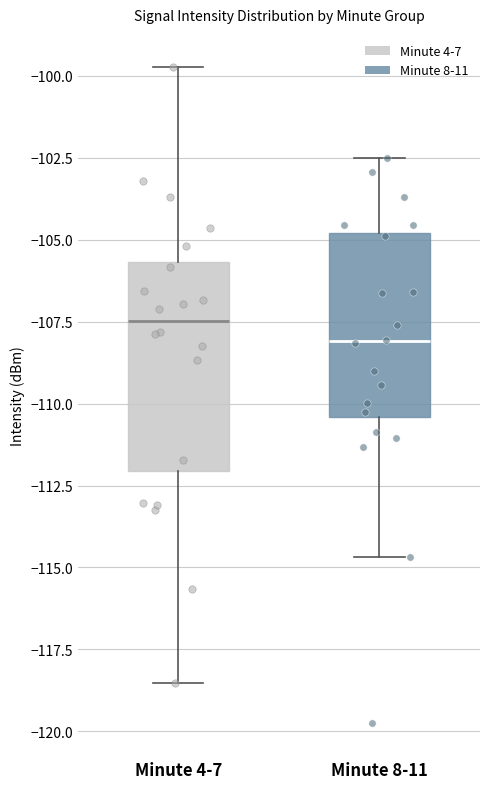

Where does the median line of the box for Minute 8-11 sit on the y-axis? The values are not printed on the chart, so give them approximately, as read against the axis.

-108.0